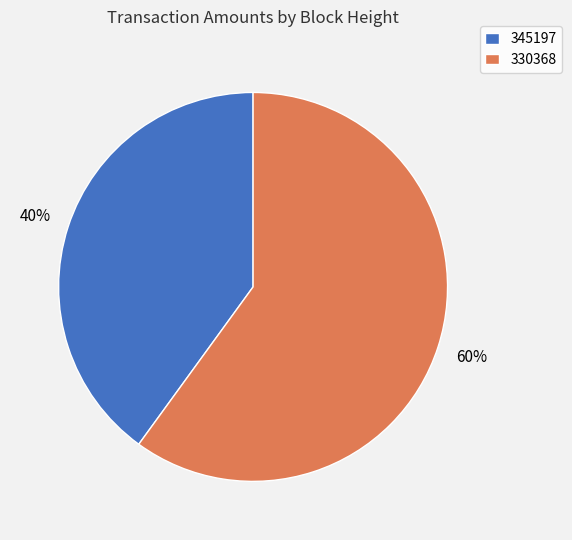

Rank the categories by value from highest to lowest.

330368, 345197